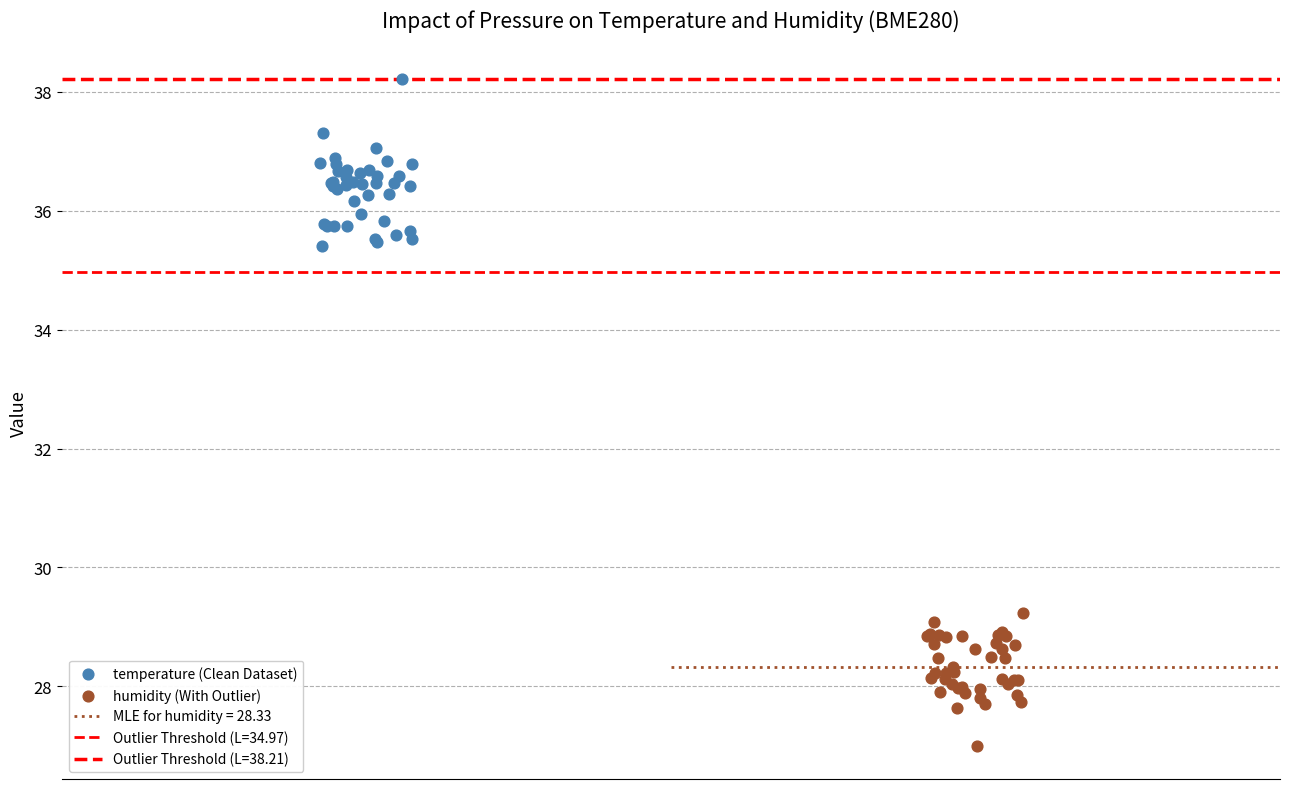

Which series has the largest Y range (max minus min)?

temperature (Clean Dataset)